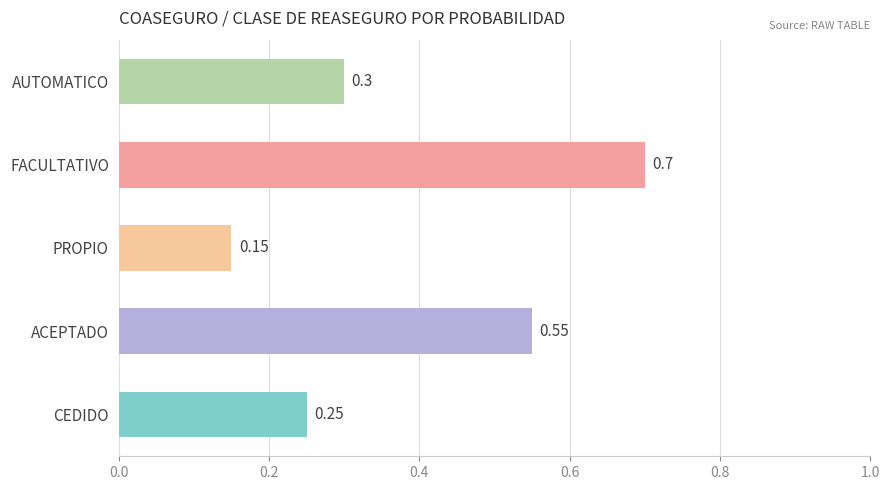

List the labels in order of value, largest first.

FACULTATIVO, ACEPTADO, AUTOMATICO, CEDIDO, PROPIO